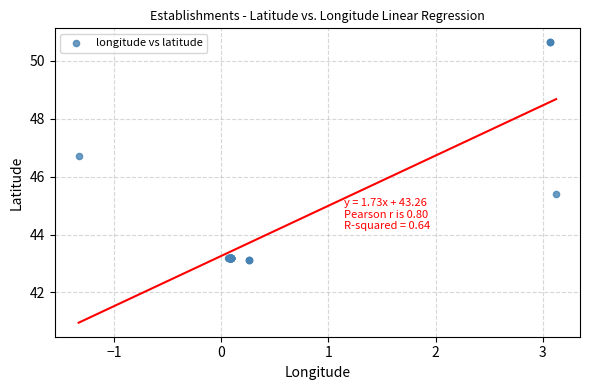

What Y value in the scatter plot is closest to 46?

45.4